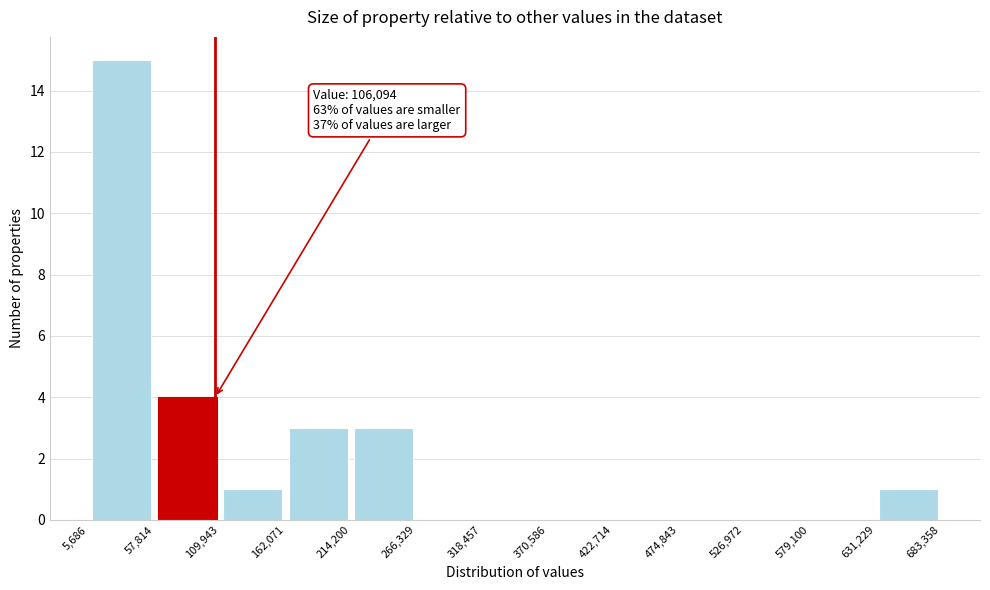

Over which range of the x-axis is the bar tallest?

5,686 to 57,814